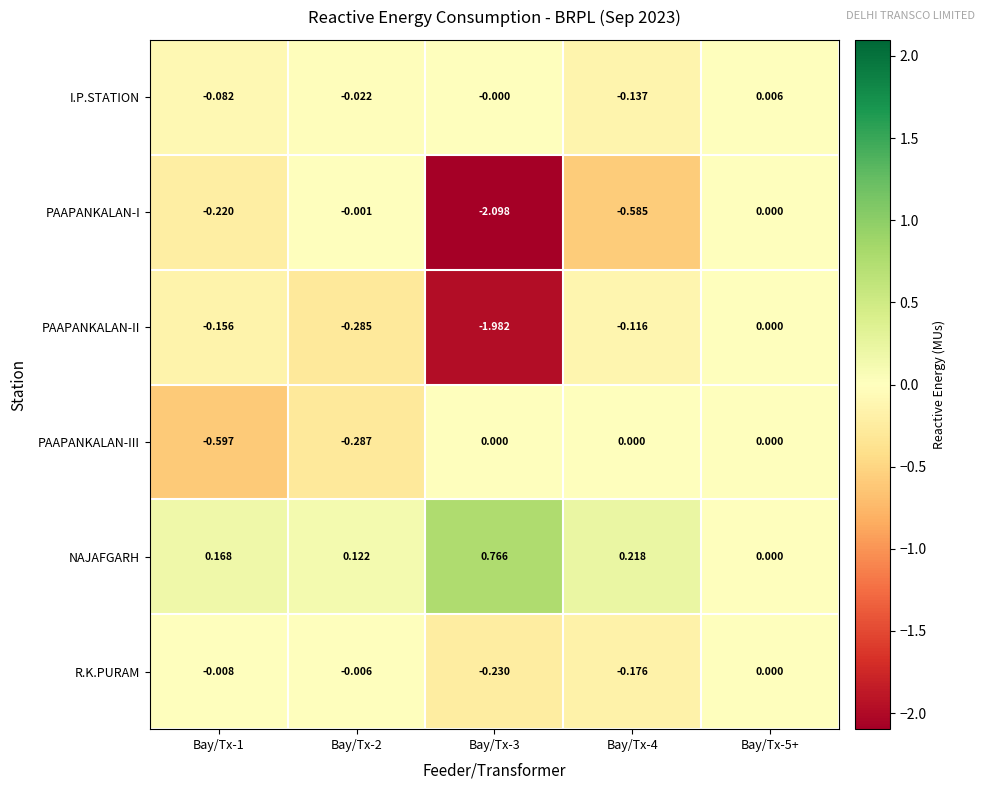

Which label corresponds to the largest value in the chart?

Bay/Tx-3